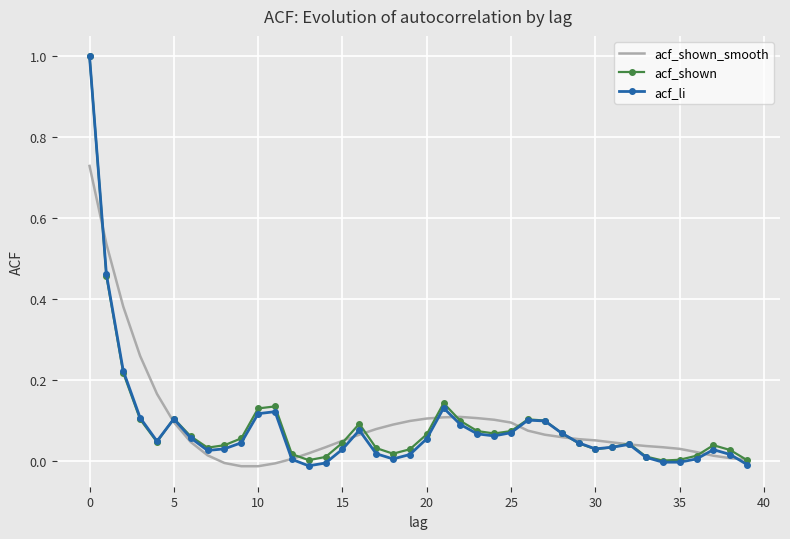

What is the maximum value shown in the chart?

1.0